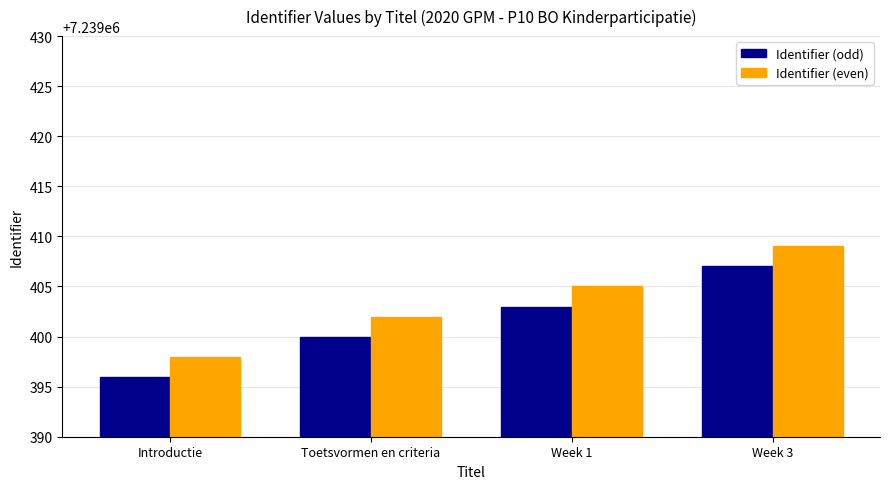

How many series are shown in this chart?

2